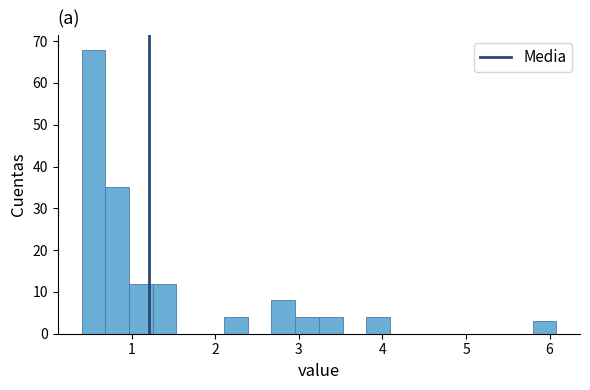

Read against the x-axis, roughly where is the centre of the tallest bar?

0.5